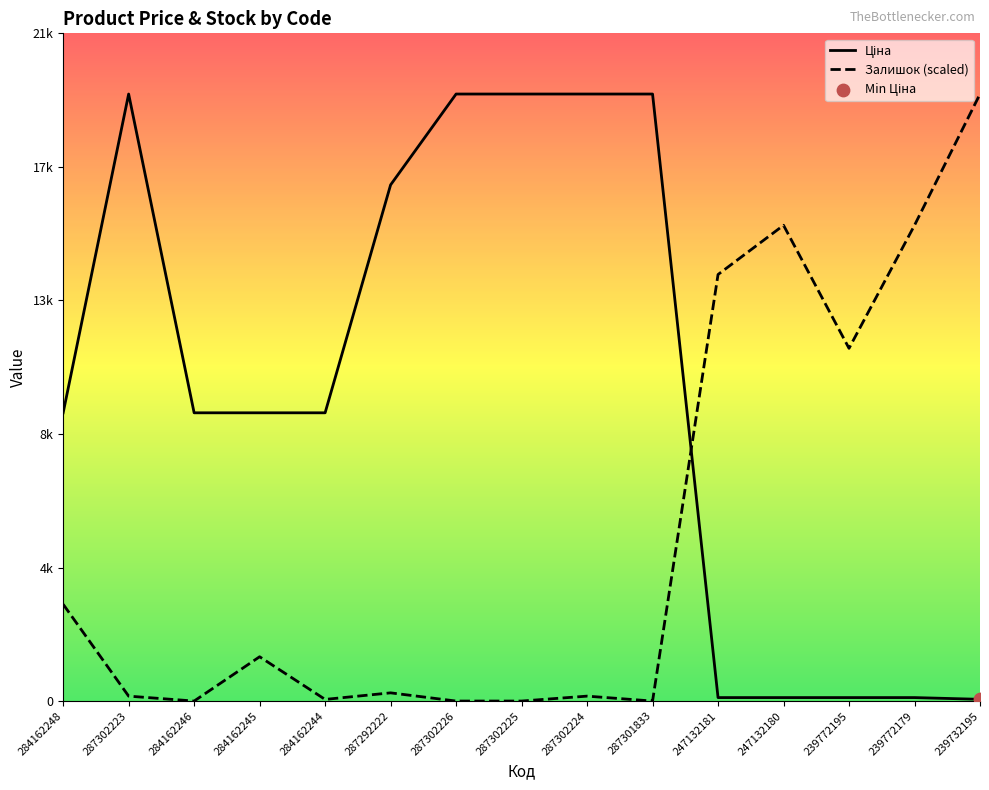

Which series reaches the maximum Y coordinate?

Ціна